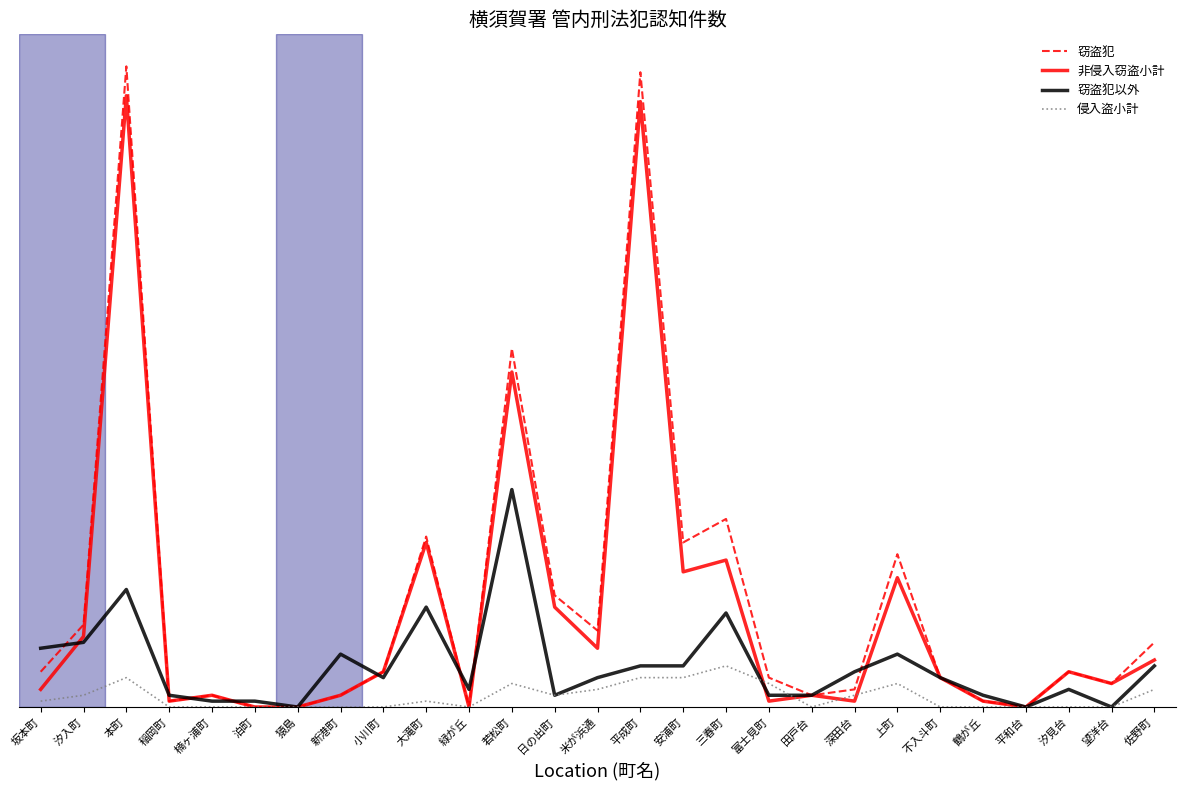

What is the difference between the second highest and second lowest values in the 侵入盗小計 series?

5